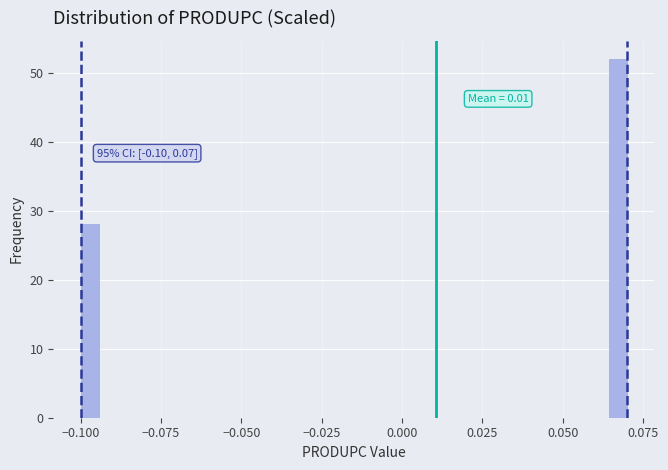

Around what value on the x-axis is the tallest bar? Give the approximate position of its centre, as read against the axis.

0.065